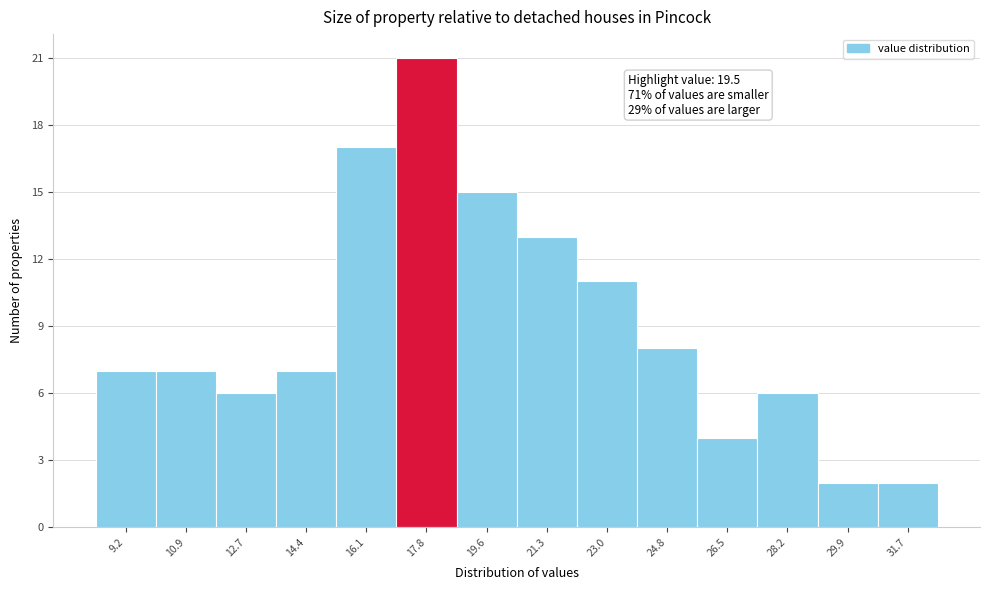

Reading left to right, transcribe all the data shown in this chart.

7	7	6	7	17	21	15	13	11	8	4	6	2	2